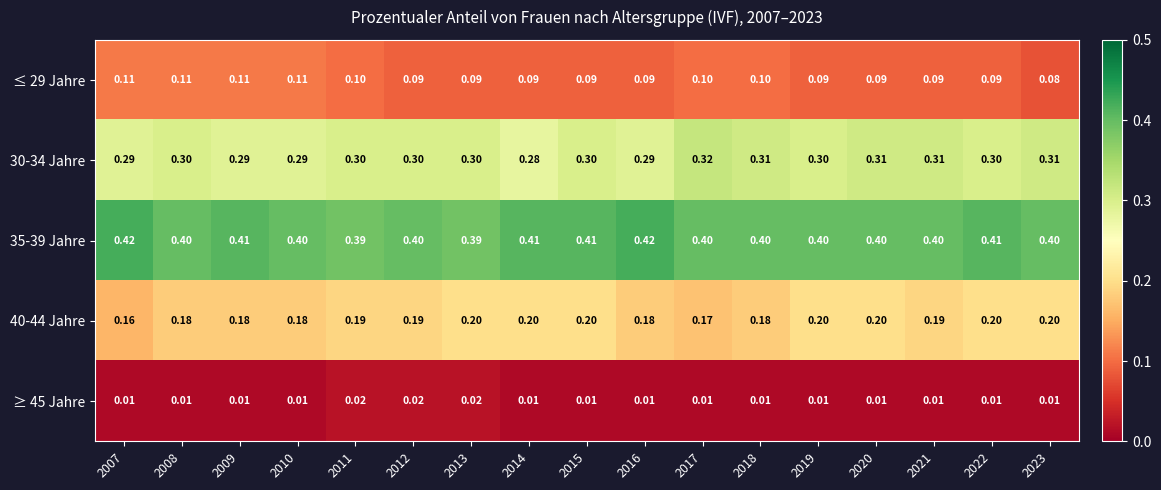

Is the value of ≤ 29 Jahre at 2009 greater than the value of 40-44 Jahre at 2008?

No